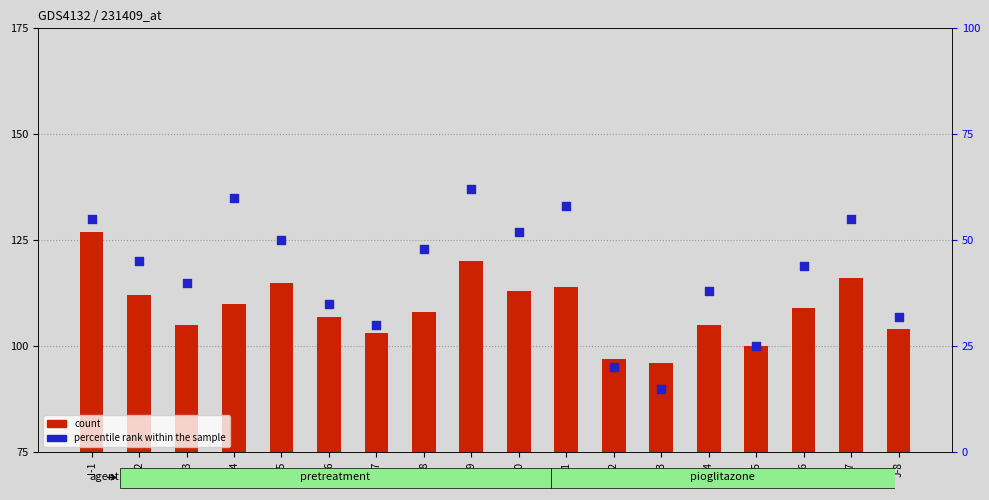

Which series reaches the maximum Y coordinate?

count